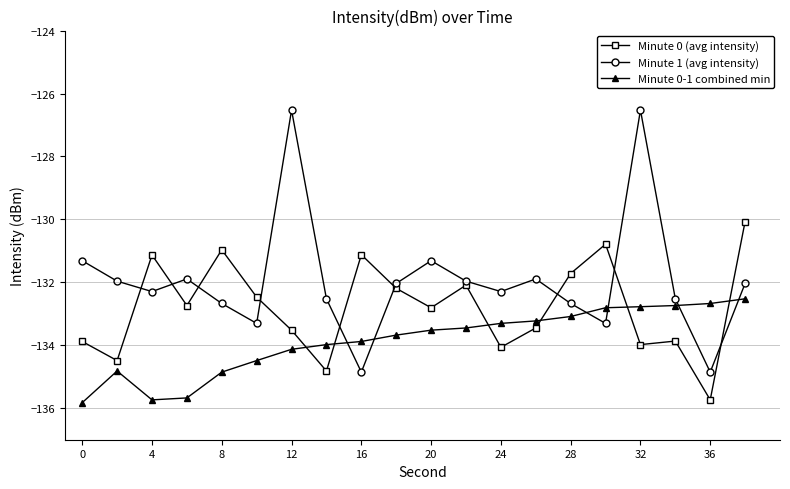

True or false: Minute 1 (avg intensity) and Minute 0-1 combined min cross at least once.

True